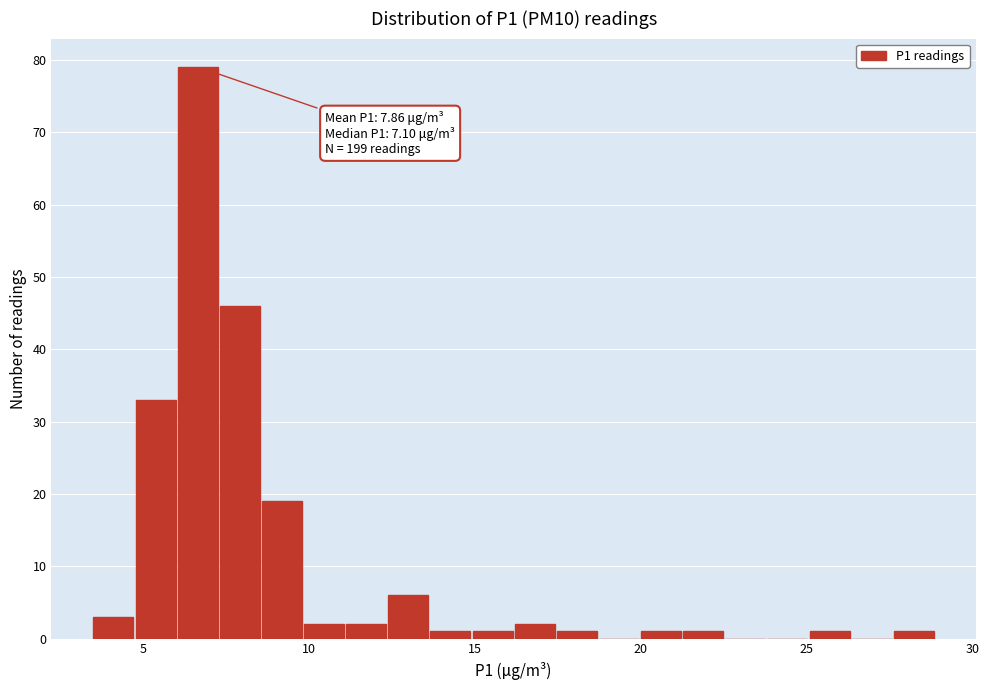

Read against the x-axis, roughly where is the centre of the tallest bar?

6.5